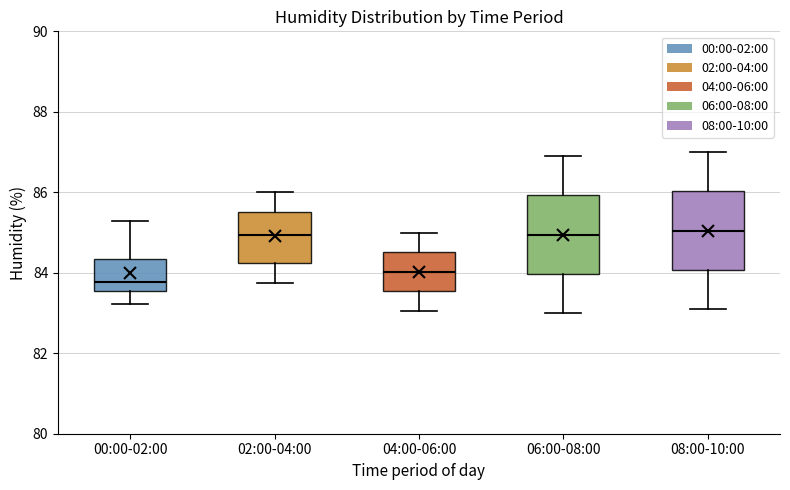

Reading left to right, read every box against the y-axis: the position of its median line, the range the box covers, and the ends of its whiskers. The values are not printed on the chart, so give them approximately, as read against the axis.

00:00-02:00: median 83.8, box 83.6 to 84.4, whiskers 83.2 to 85.2
02:00-04:00: median 85.0, box 84.2 to 85.6, whiskers 83.8 to 86.0
04:00-06:00: median 84.0, box 83.6 to 84.6, whiskers 83.0 to 85.0
06:00-08:00: median 85.0, box 84.0 to 86.0, whiskers 83.0 to 87.0
08:00-10:00: median 85.0, box 84.0 to 86.0, whiskers 83.2 to 87.0